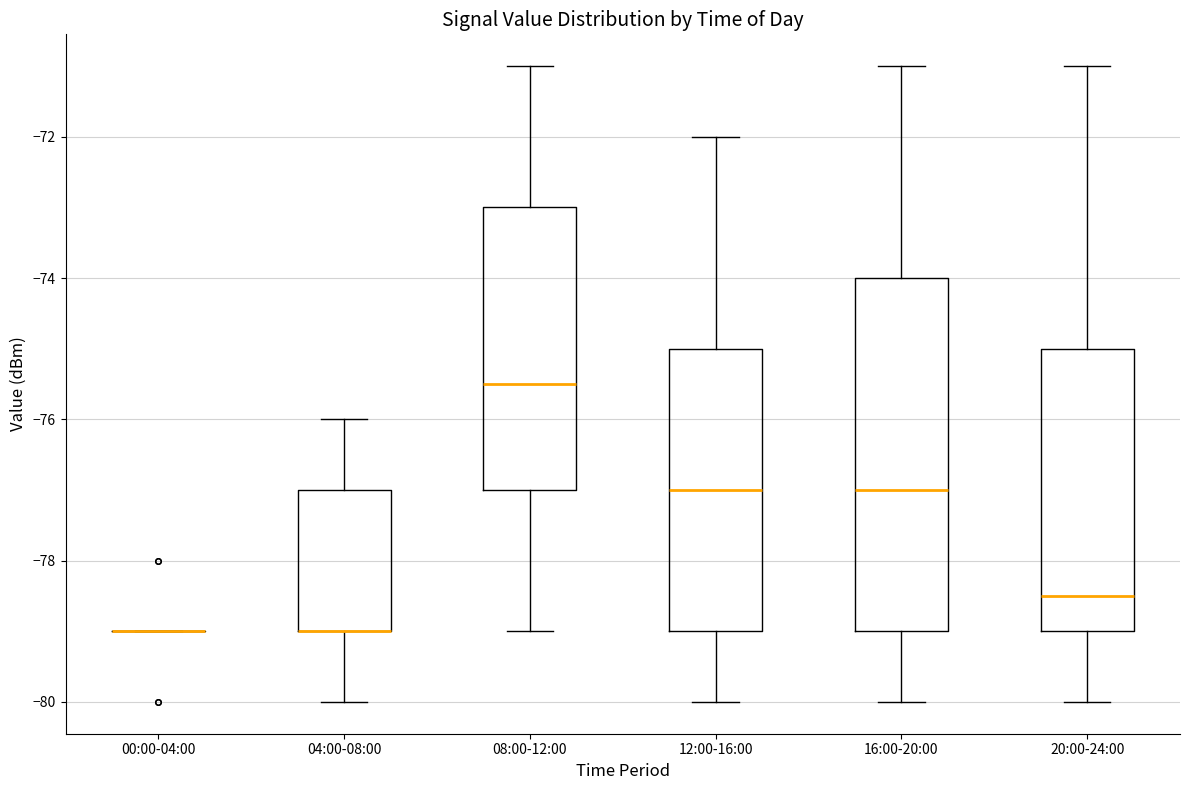

Reading left to right, read every box against the y-axis: the position of its median line, the range the box covers, and the ends of its whiskers. The values are not printed on the chart, so give them approximately, as read against the axis.

00:00-04:00: box collapsed to a line at -79.0, whiskers -79.0 to -79.0
04:00-08:00: median -79.0 (drawn on the box's lower edge), box -79.0 to -77.0, whiskers -80.0 to -76.0
08:00-12:00: median -75.4, box -77.0 to -73.0, whiskers -79.0 to -71.0
12:00-16:00: median -77.0, box -79.0 to -75.0, whiskers -80.0 to -72.0
16:00-20:00: median -77.0, box -79.0 to -74.0, whiskers -80.0 to -71.0
20:00-24:00: median -78.4, box -79.0 to -75.0, whiskers -80.0 to -71.0